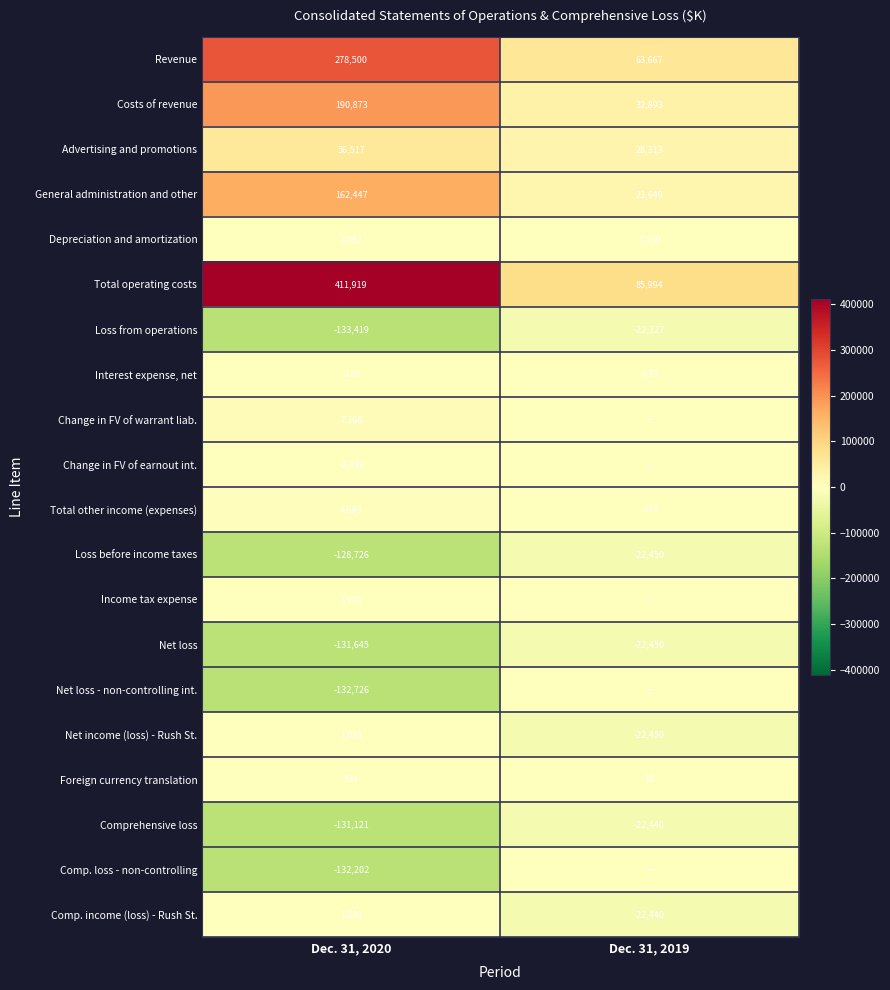

At how many categories does at least one series exceed -60766?

2